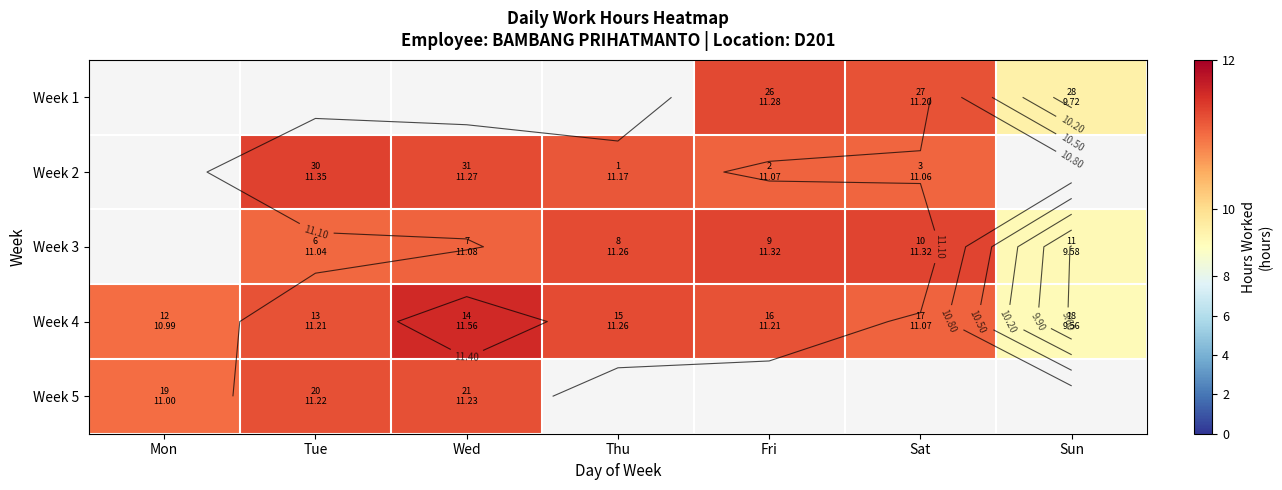

List the labels in order of Week 4 value, smallest first.

Sun, Mon, Sat, Tue, Fri, Thu, Wed